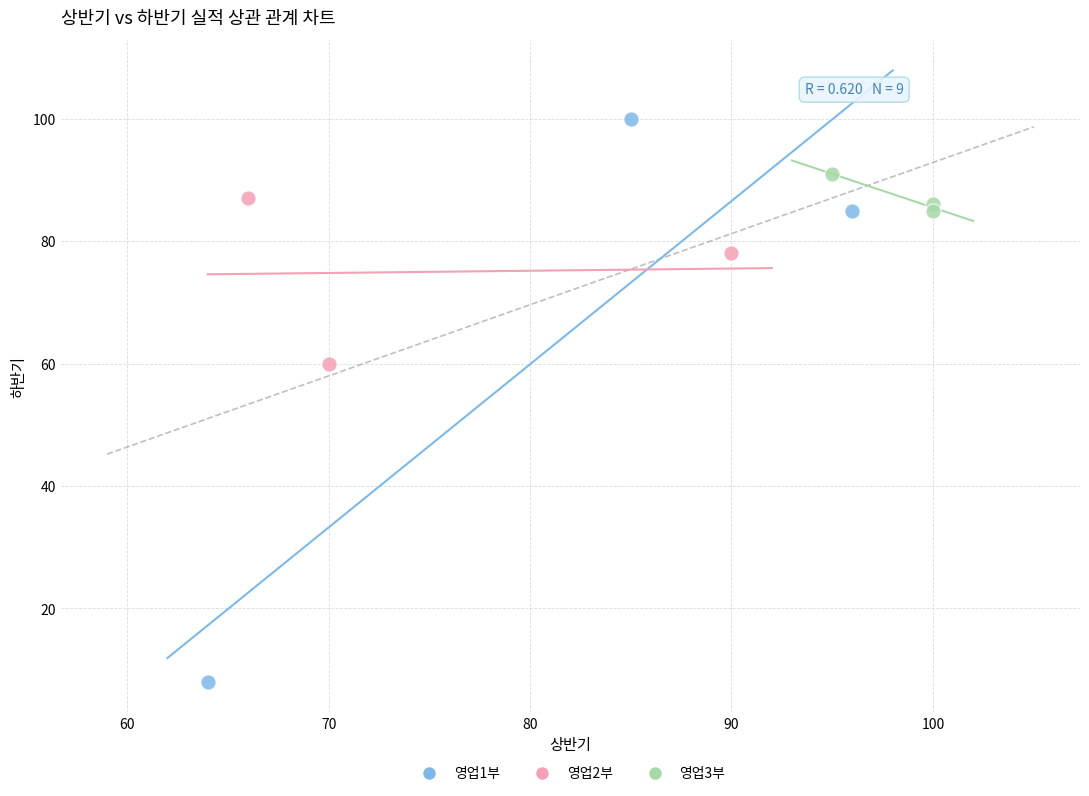

Which series contains the lowest Y value?

영업1부